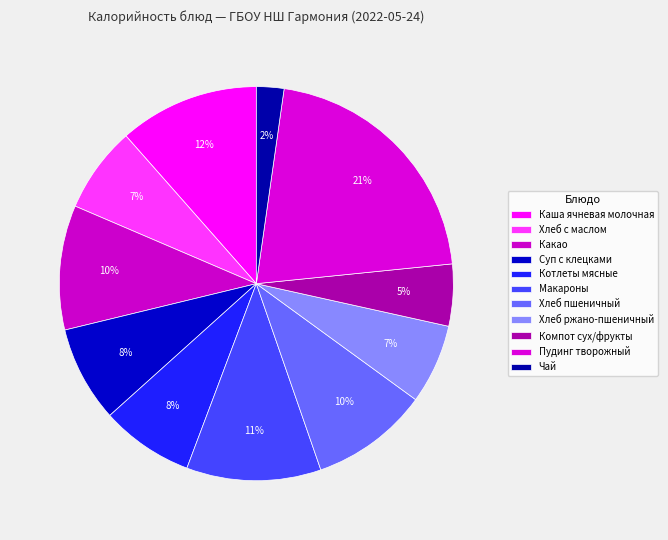

Is Макароны the majority of the pie?

No